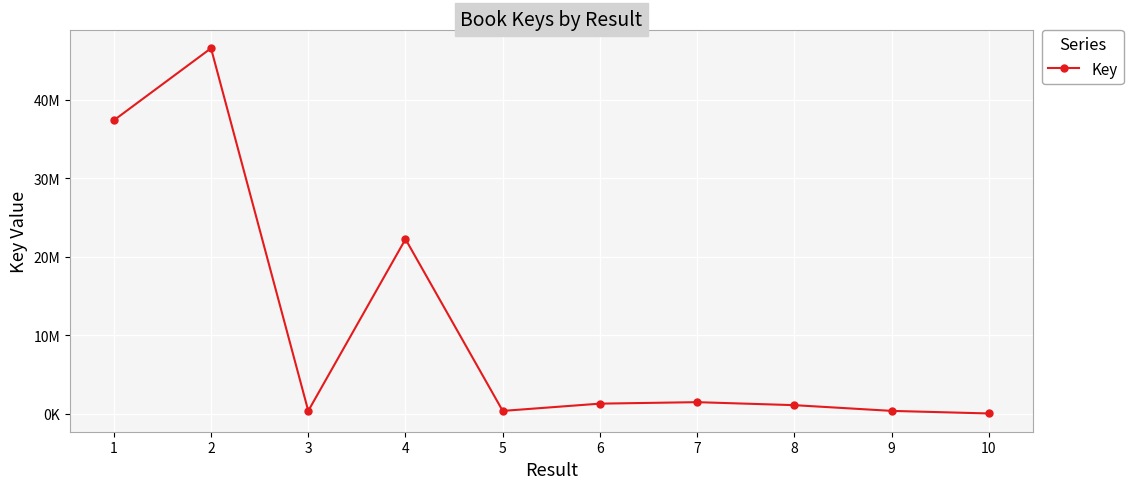

What is the smallest value displayed?

6286